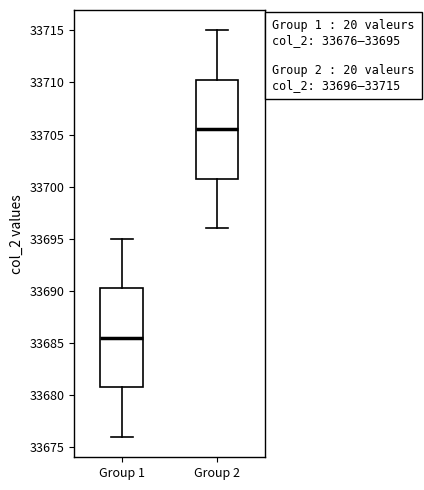

Which box's median line is the lowest?

Group 1